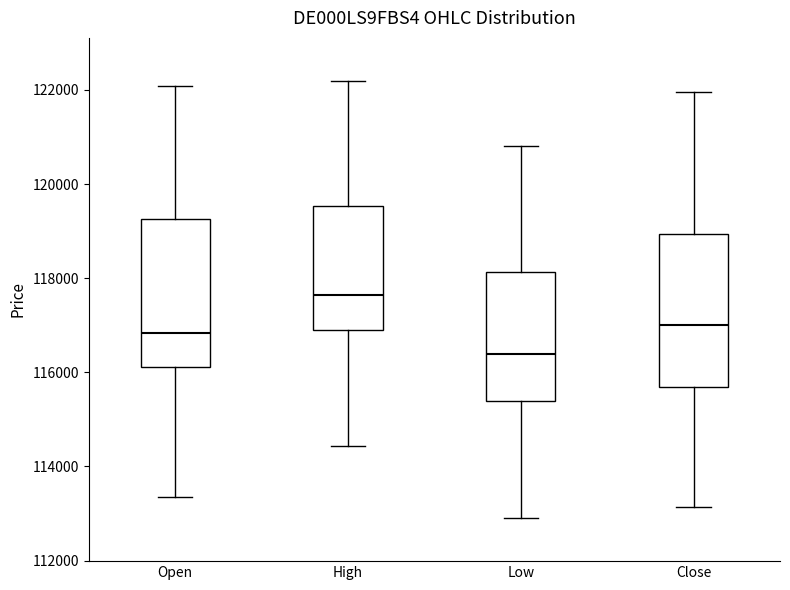

Which box has the lowest median line?

Low